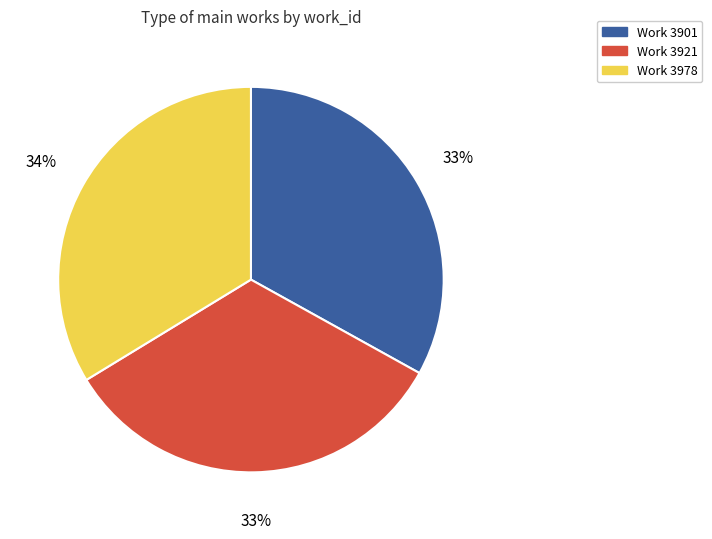

How many slices are in this pie chart?

3